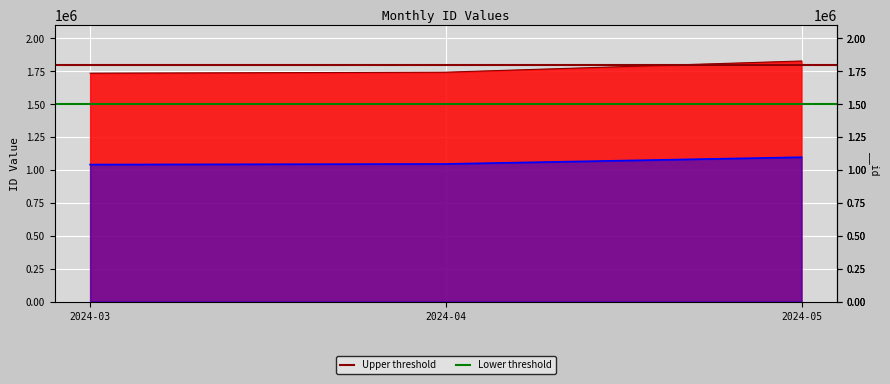

Rank the series by their maximum value, from highest to lowest.

Upper threshold, Lower threshold